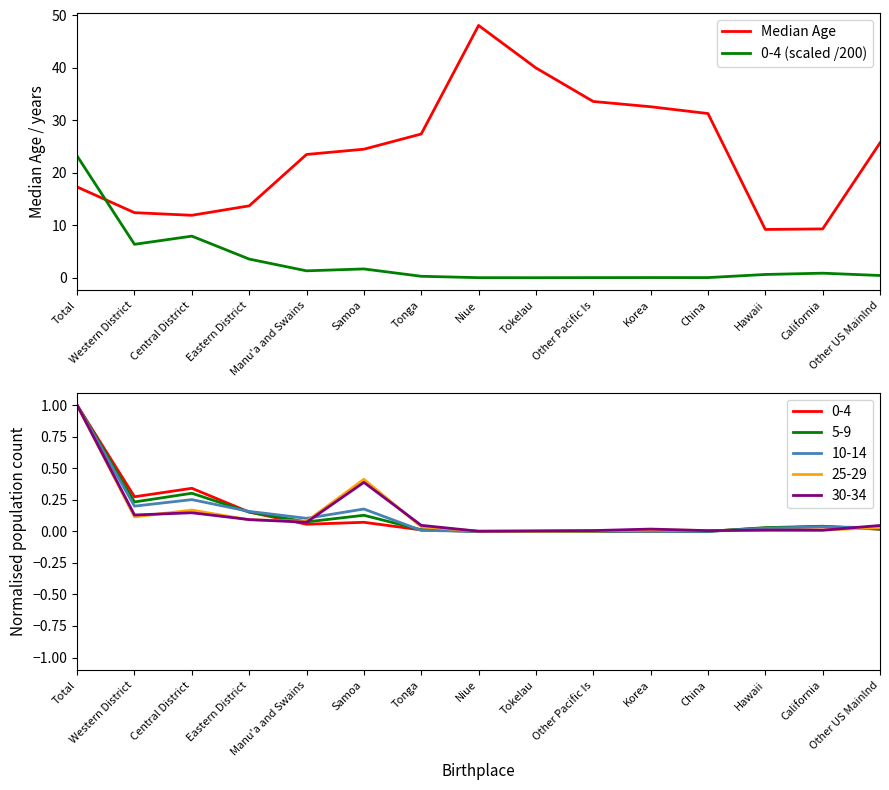

Reading left to right, what are all the values shown in this chart?

Median Age: Total=17.3	Western District=12.4	Central District=11.9	Eastern District=13.7	Manu'a and Swains=23.5	Samoa=24.5	Tonga=27.4	Niue=48.1	Tokelau=40.0	Other Pacific Is=33.6	Korea=32.6	China=31.3	Hawaii=9.2	California=9.3	Other US Mainlnd=25.7
0-4 (scaled /200): Total=23.2	Western District=6.4	Central District=7.9	Eastern District=3.5	Manu'a and Swains=1.3	Samoa=1.7	Tonga=0.3	Niue=0.0	Tokelau=0.0	Other Pacific Is=0.0	Korea=0.0	China=0.0	Hawaii=0.6	California=0.9	Other US Mainlnd=0.4